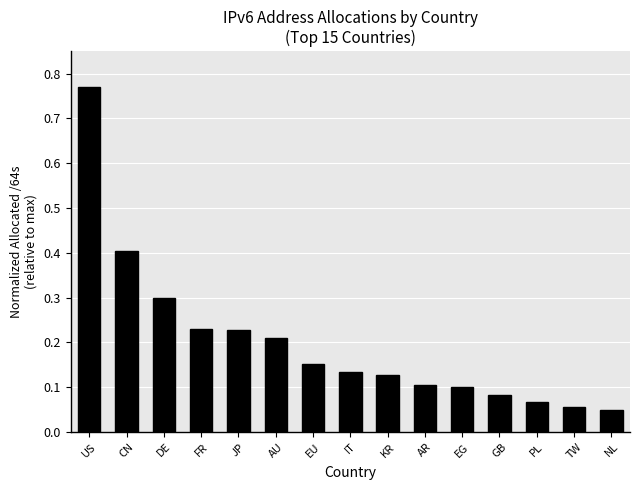

What is the change in value from US to FR?

-0.5